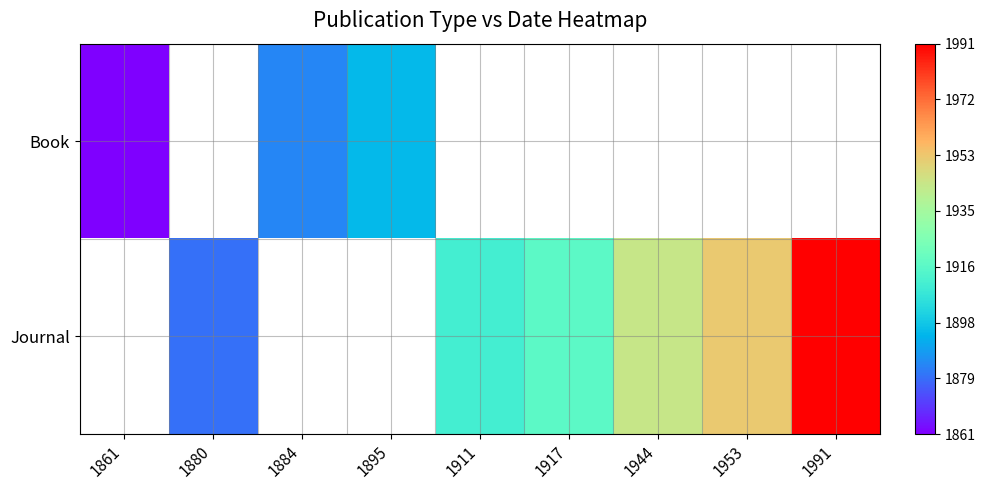

True or false: Journal has a value of 1880.0 at 1880.

True